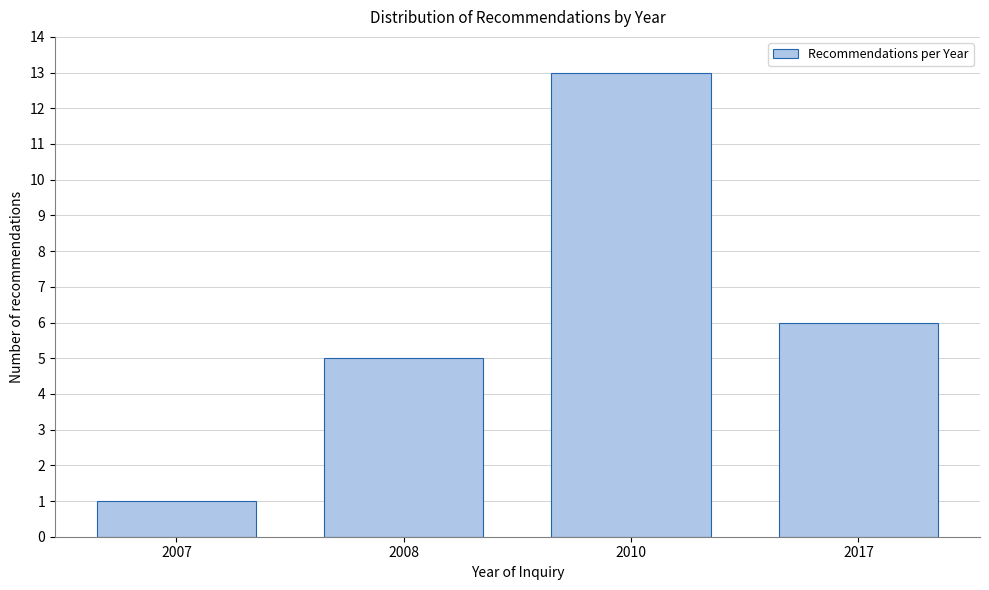

Reading left to right, what are all the values shown in this chart?

2007=1	2008=5	2010=13	2017=6